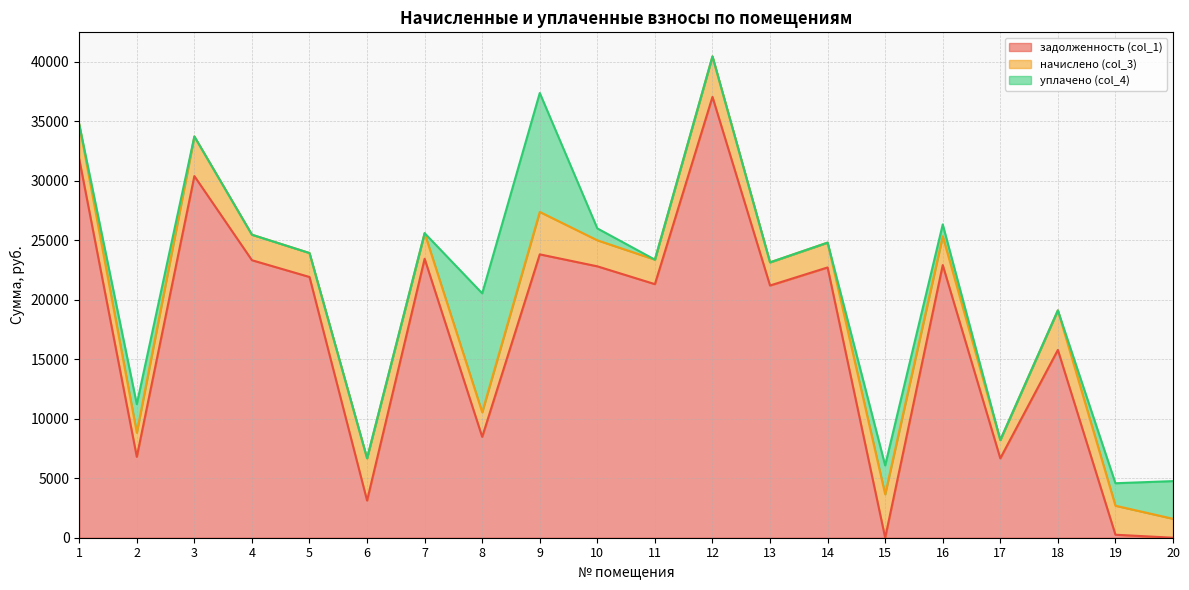

How many distinct data groups are displayed?

3